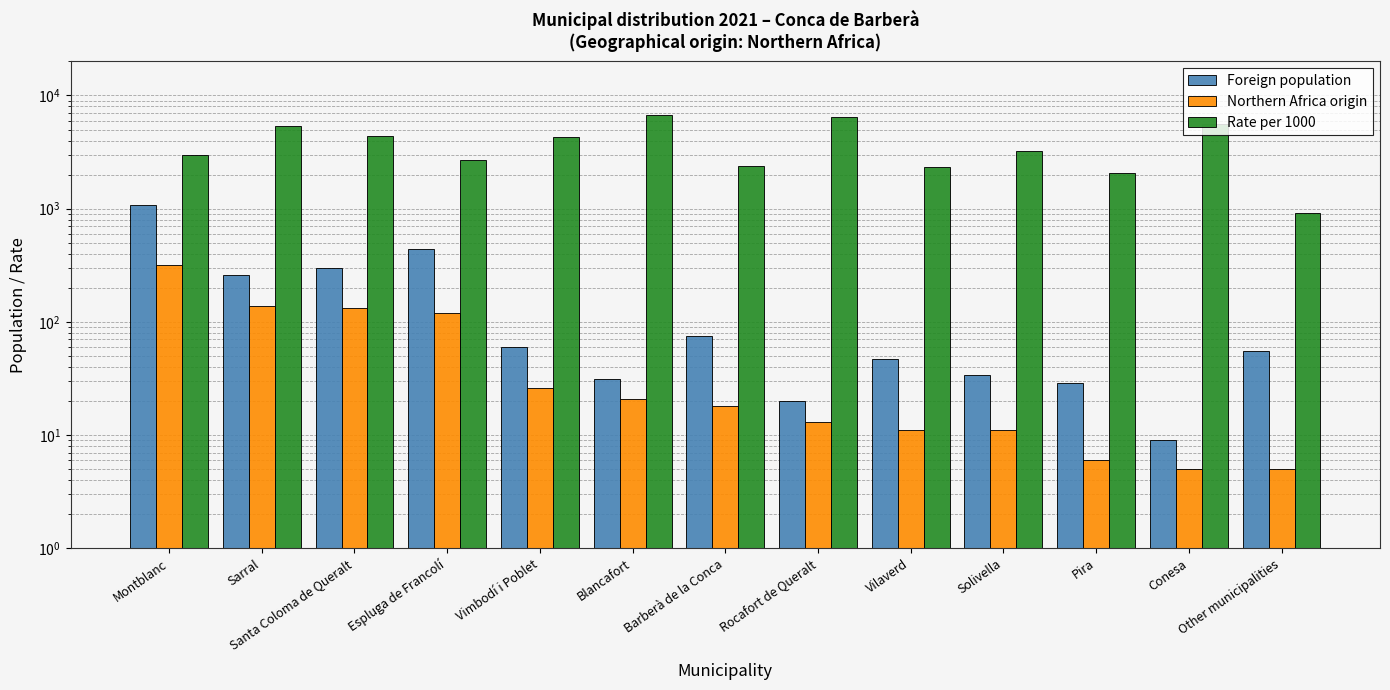

Does the chart contain any negative values?

No